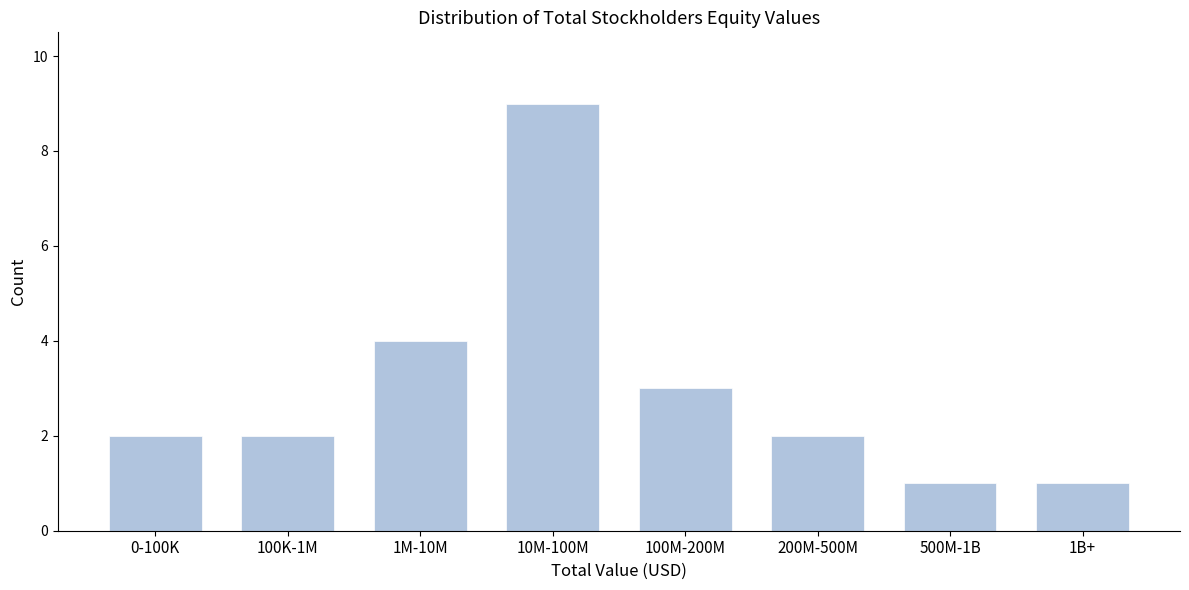

Reading right to left, what are all the values shown in this chart?

1	1	2	3	9	4	2	2